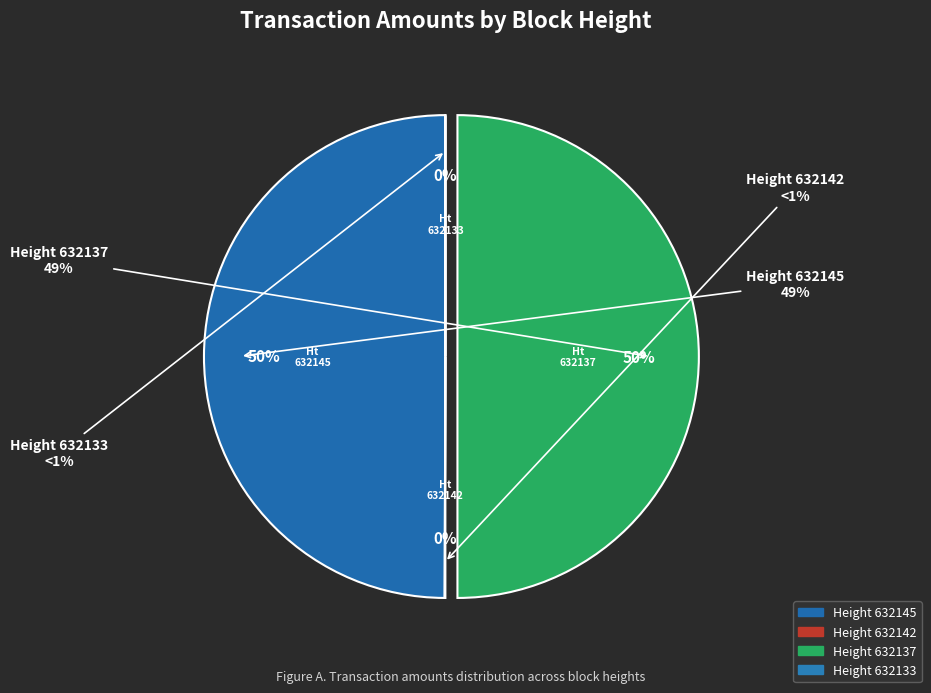

Does Height 632133 represent more than half of the total?

No